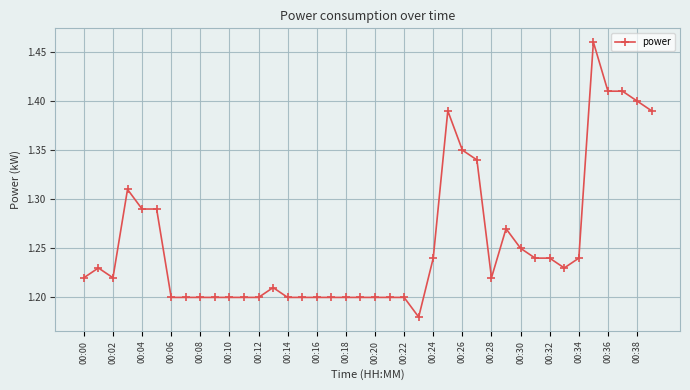

How many values are between 1 and 2?

40